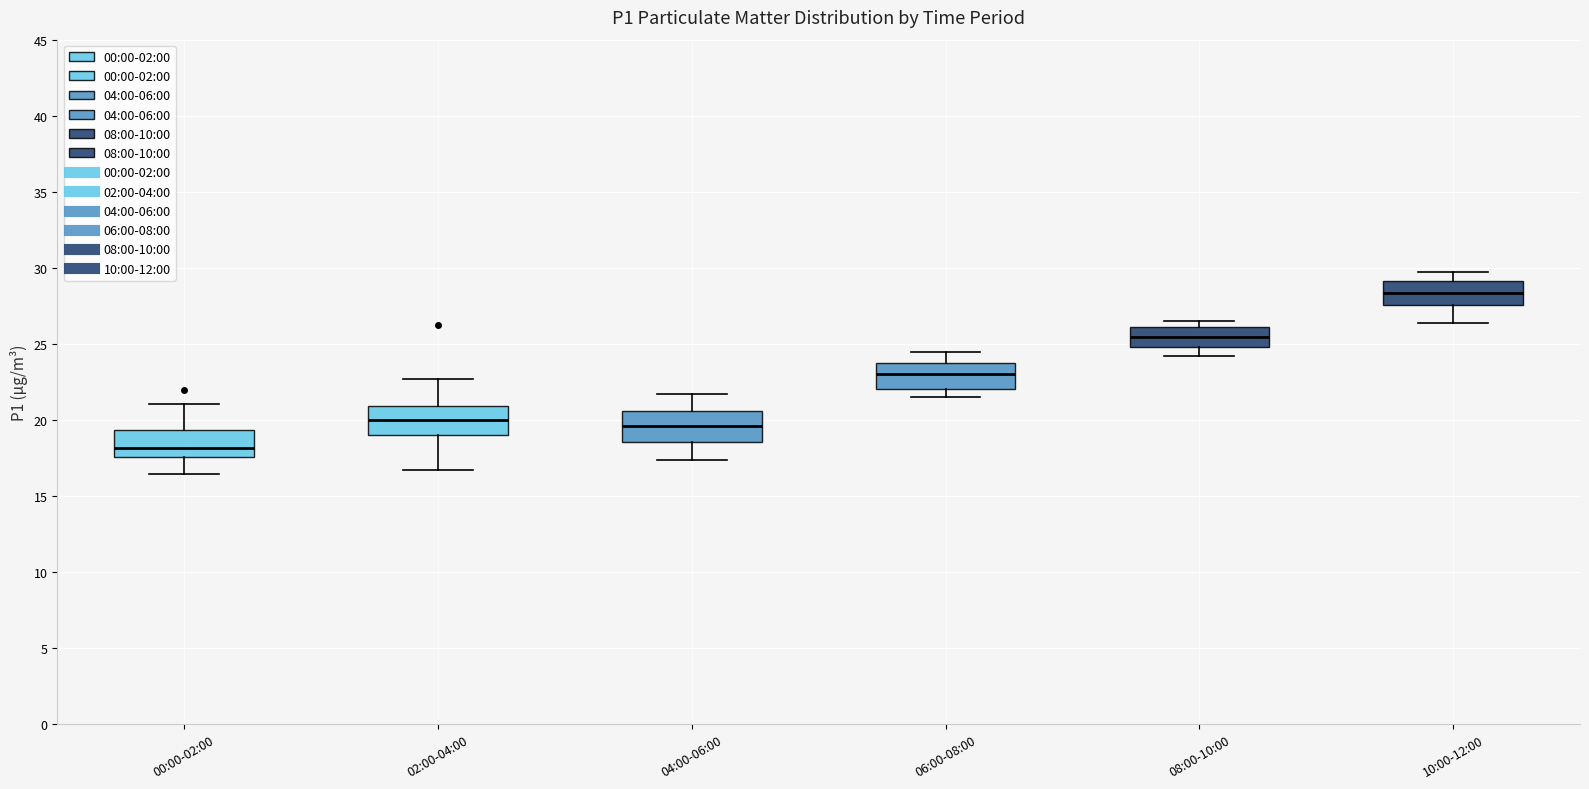

Where does the upper whisker of the box for 02:00-04:00 end on the y-axis? The values are not printed on the chart, so give them approximately, as read against the axis.

22.5